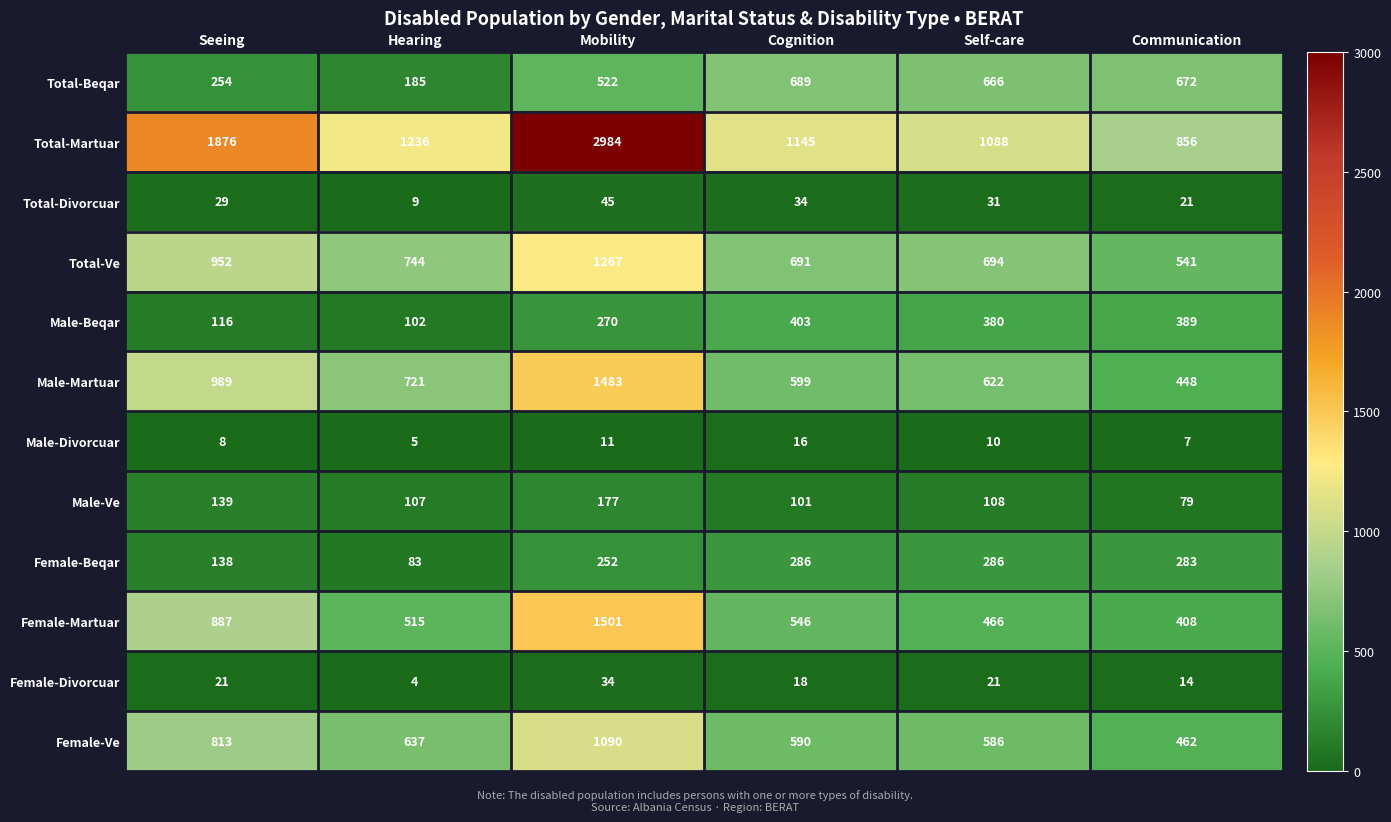

Which category has the highest value across all series?

Mobility